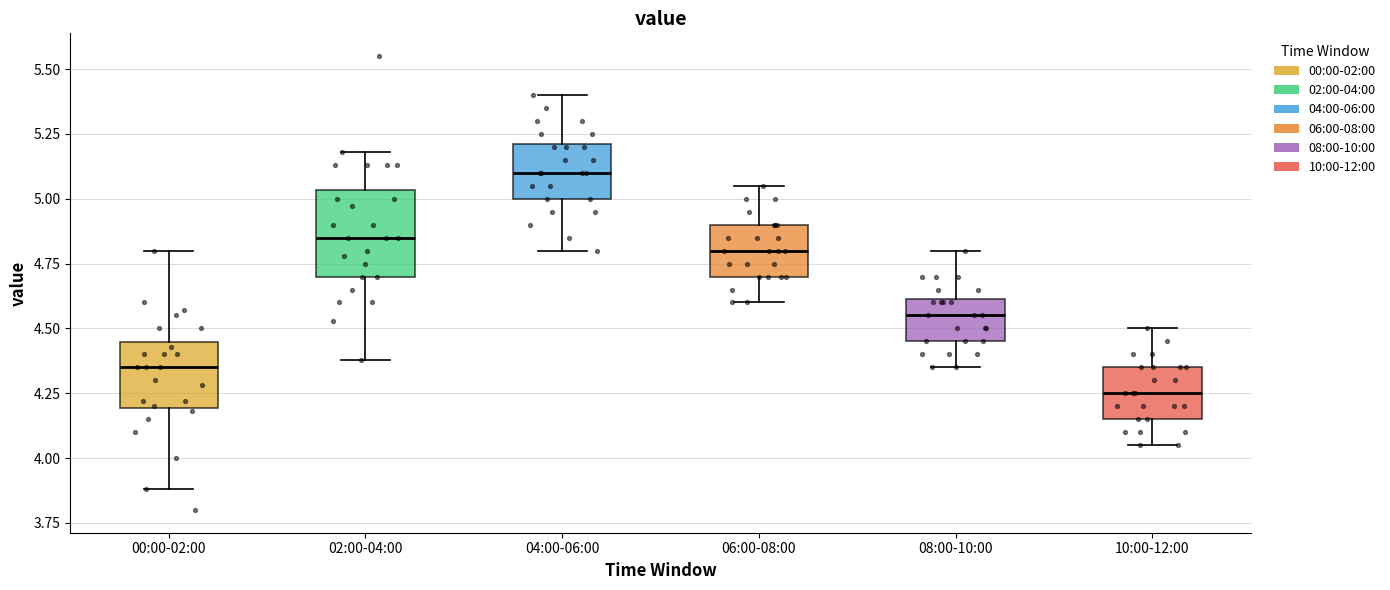

Reading left to right, read every box against the y-axis: the position of its median line, the range the box covers, and the ends of its whiskers. The values are not printed on the chart, so give them approximately, as read against the axis.

00:00-02:00: median 4.35, box 4.20 to 4.45, whiskers 3.90 to 4.80
02:00-04:00: median 4.85, box 4.70 to 5.05, whiskers 4.40 to 5.20
04:00-06:00: median 5.10, box 5.00 to 5.20, whiskers 4.80 to 5.40
06:00-08:00: median 4.80, box 4.70 to 4.90, whiskers 4.60 to 5.05
08:00-10:00: median 4.55, box 4.45 to 4.60, whiskers 4.35 to 4.80
10:00-12:00: median 4.25, box 4.15 to 4.35, whiskers 4.05 to 4.50